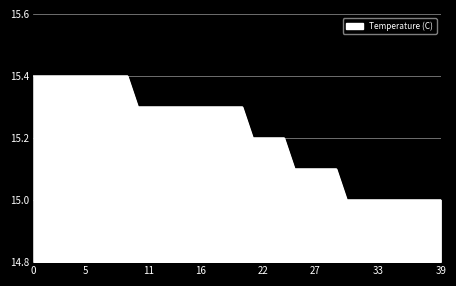

What is the difference between the maximum and minimum values?

0.4